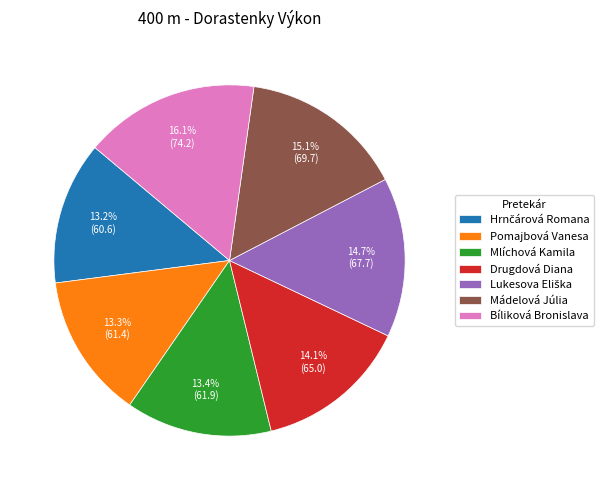

Does Pomajbová Vanesa represent more than half of the total?

No